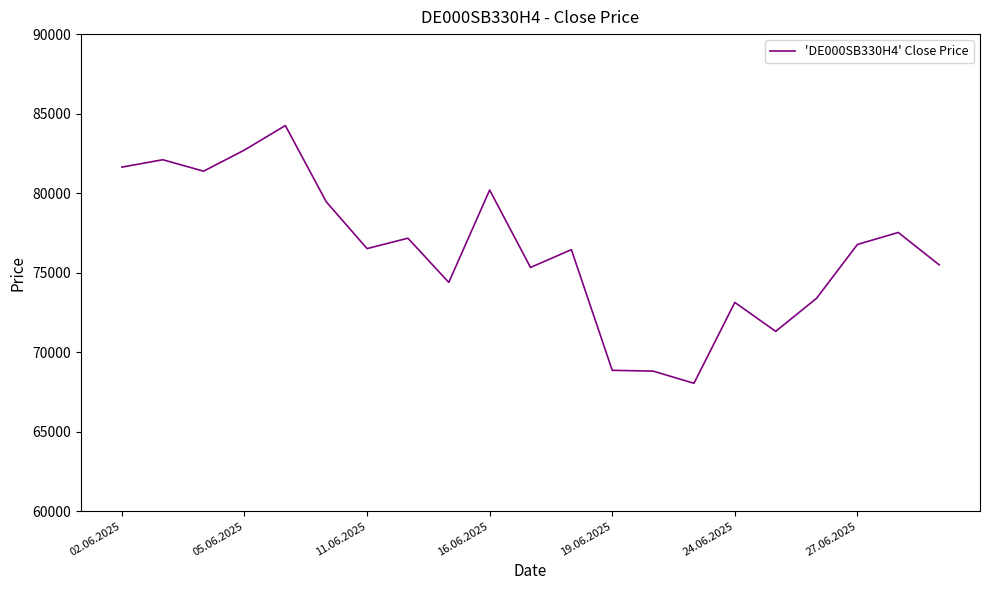

What is the difference between the maximum and minimum values?

16210